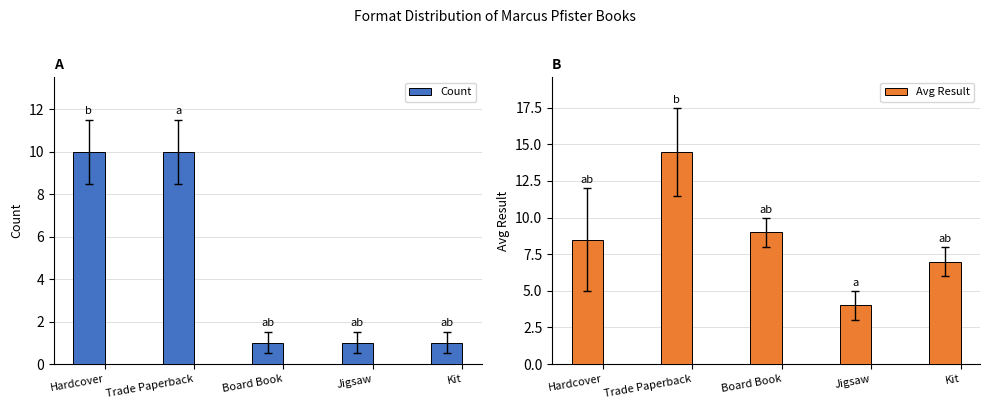

List the series in order of their overall mean, lowest first.

Count, Avg Result